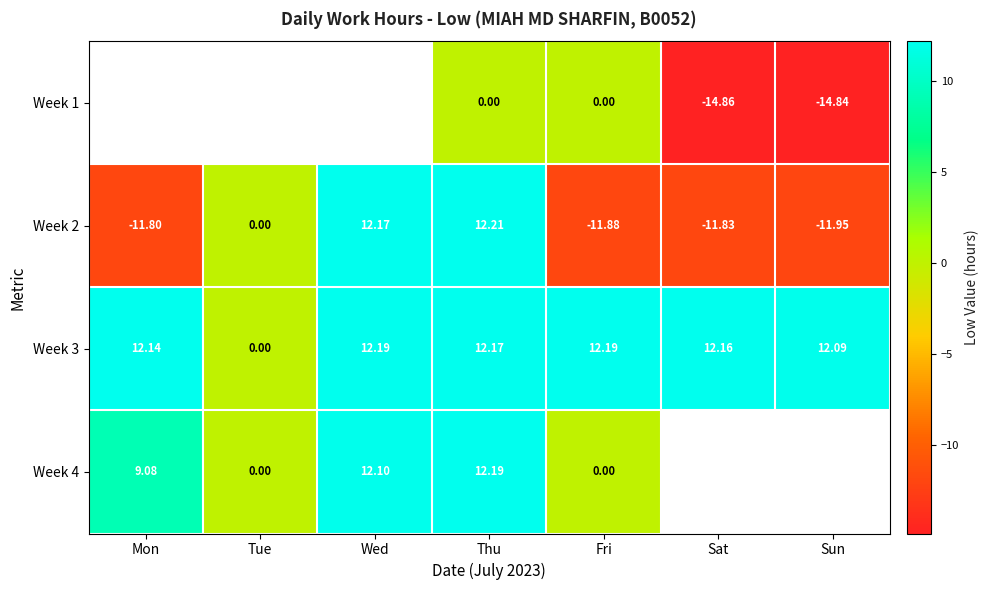

Count the number of data series in this chart.

4